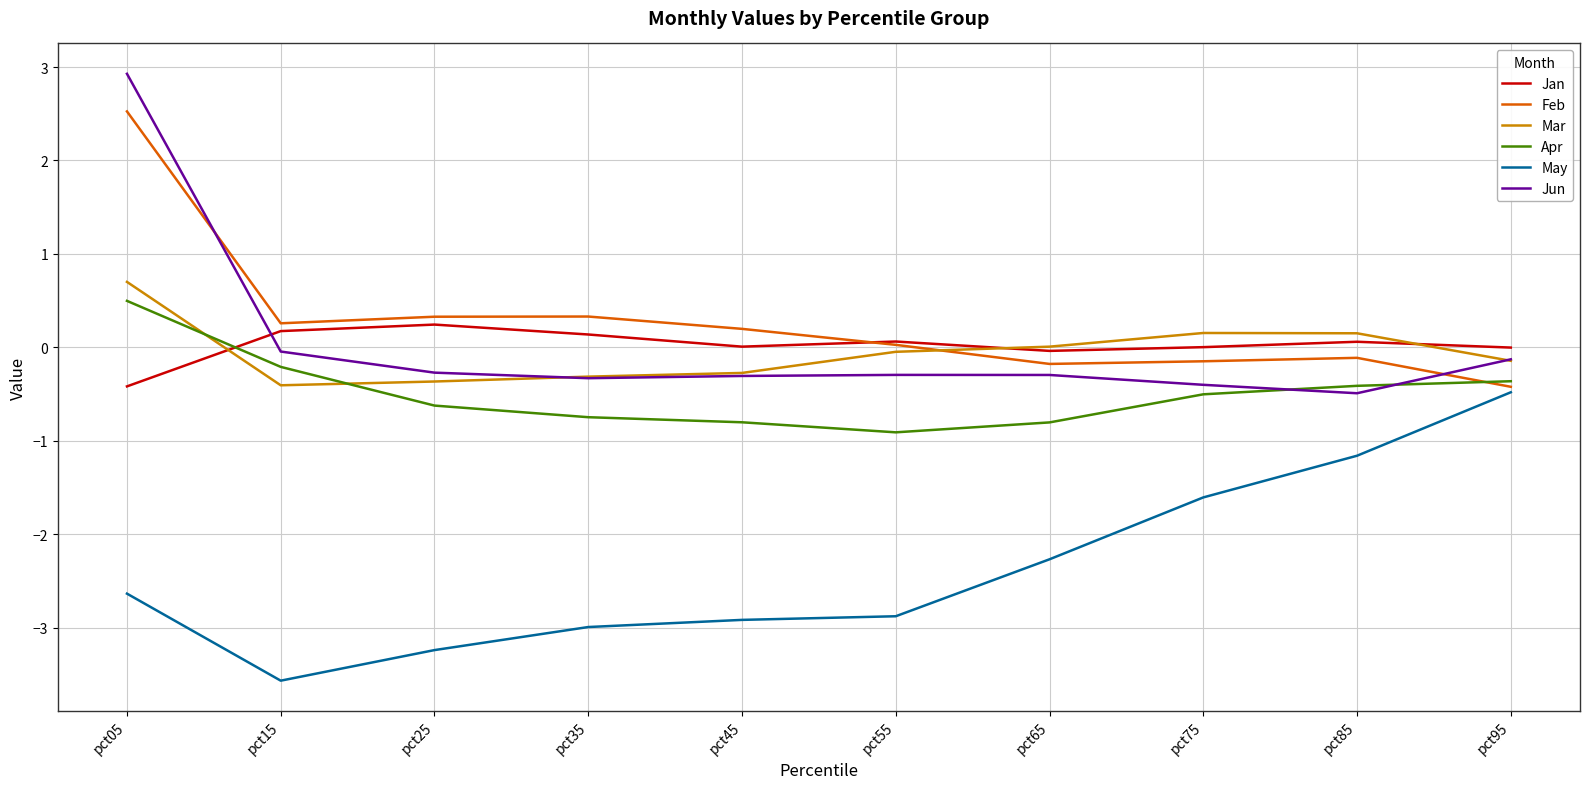

How many lines are shown in the chart?

6